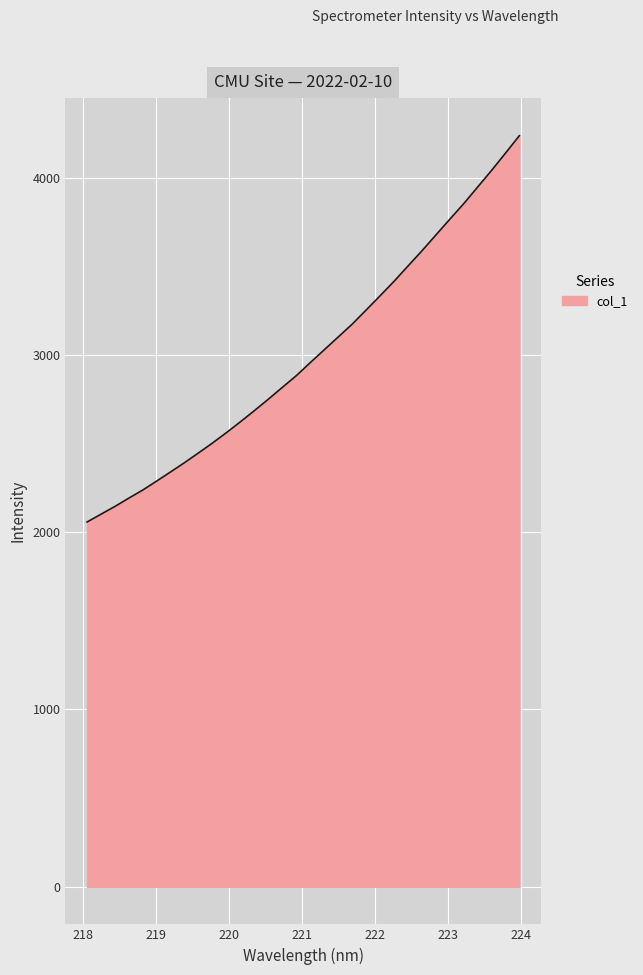

What is the difference between the maximum and minimum values?

2178.7